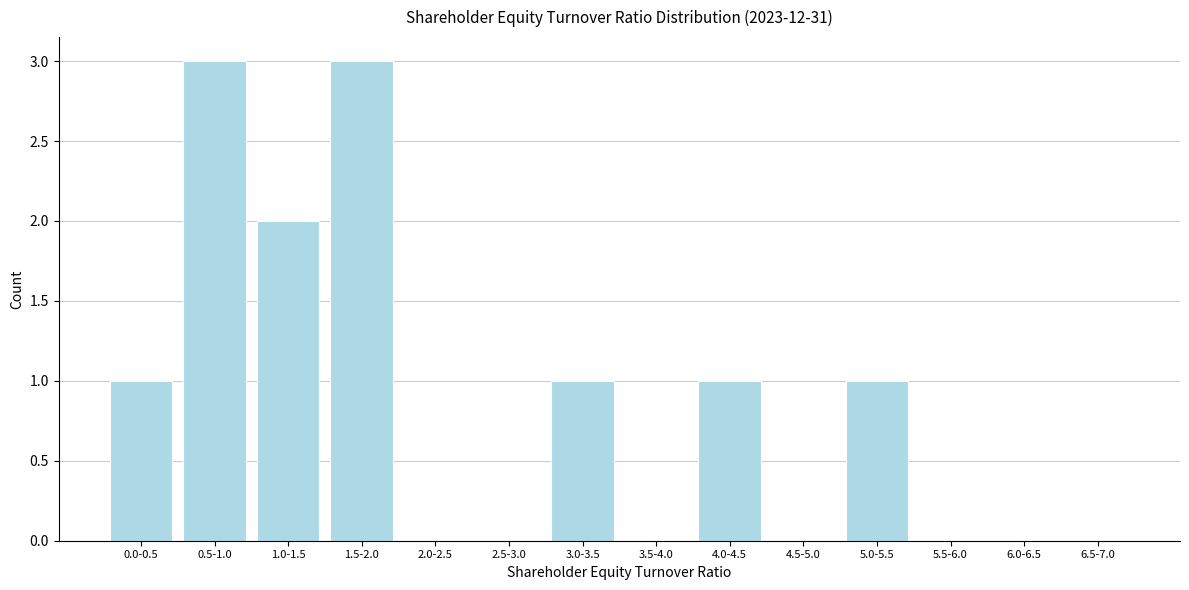

Reading left to right, what are all the values shown in this chart?

0.0-0.5=1	0.5-1.0=3	1.0-1.5=2	1.5-2.0=3	2.0-2.5=0	2.5-3.0=0	3.0-3.5=1	3.5-4.0=0	4.0-4.5=1	4.5-5.0=0	5.0-5.5=1	5.5-6.0=0	6.0-6.5=0	6.5-7.0=0